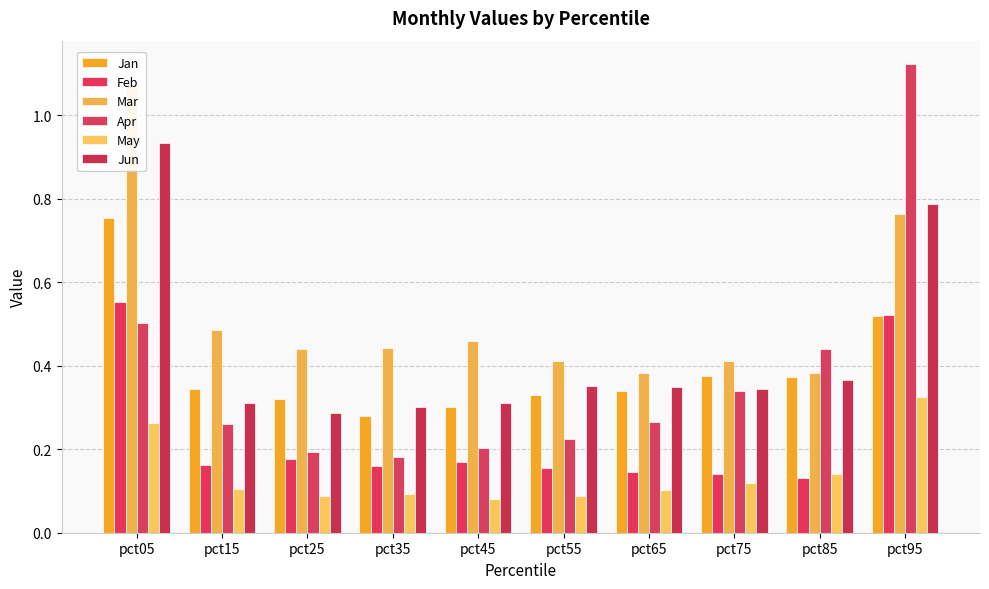

What is the value of the Jan bar at the 2nd from the left?

0.3